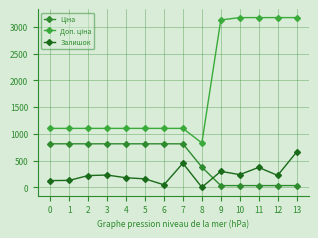

What is the maximum value for Залишок?

658.0